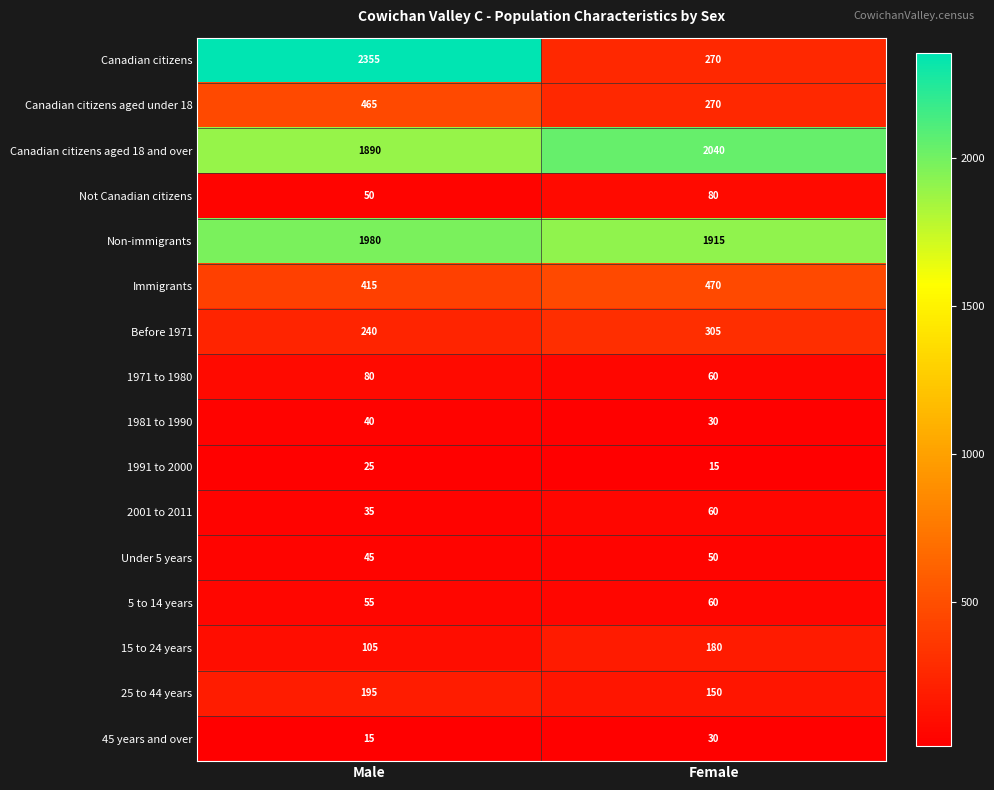

At which label is 15 to 24 years closest to 142?

Male